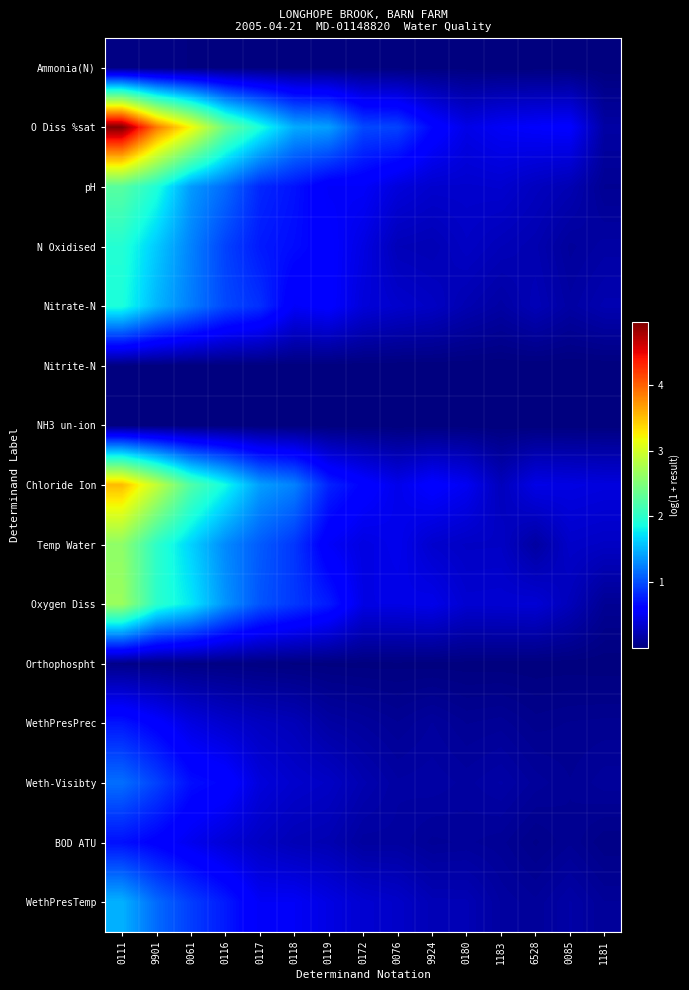

Count the number of categories in the chart.

15